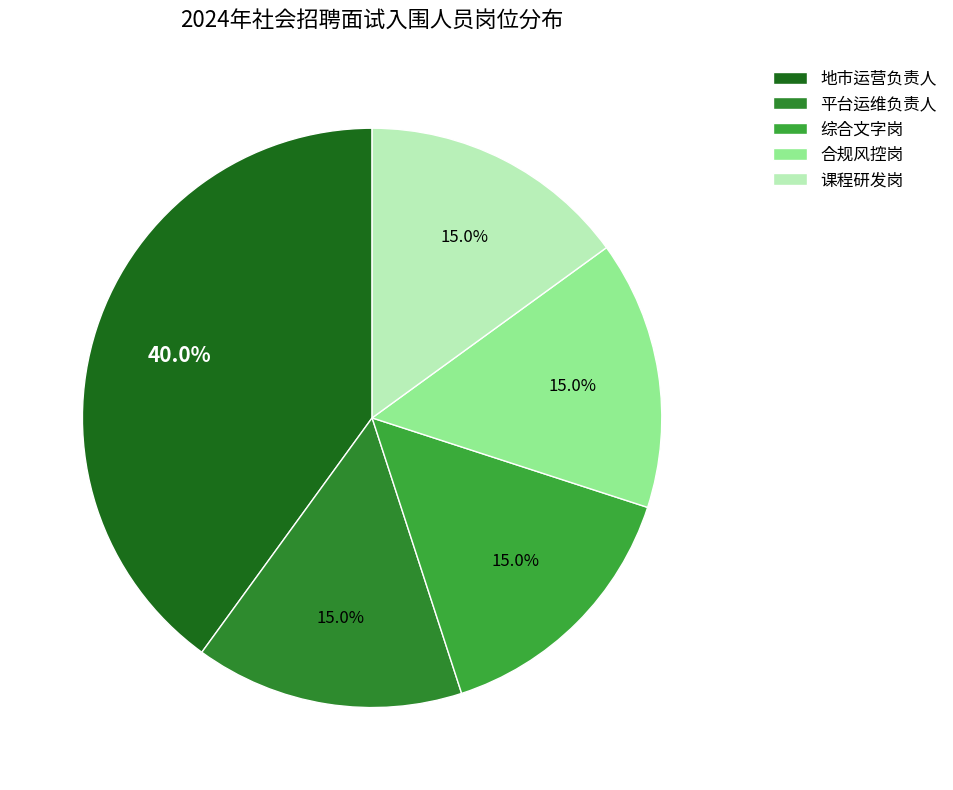

Does 综合文字岗 account for over 50% of the chart?

No